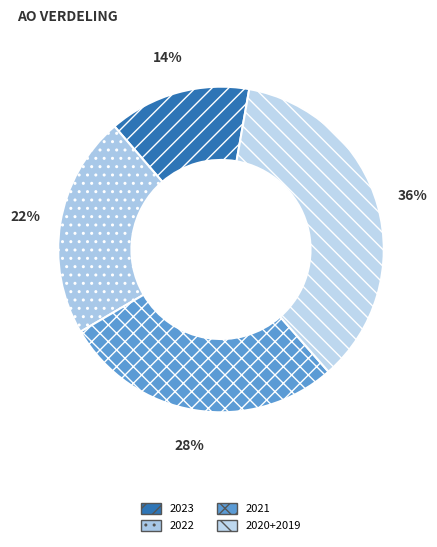

How many segments does this pie chart have?

4